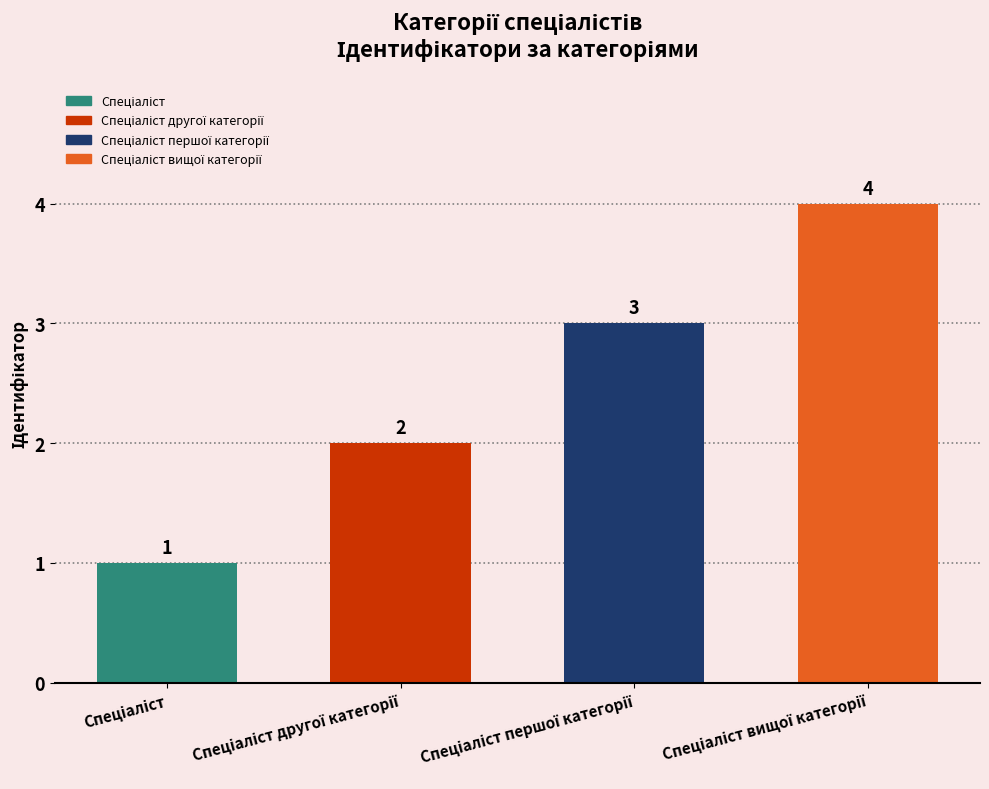

What is the difference between the maximum and minimum values?

3